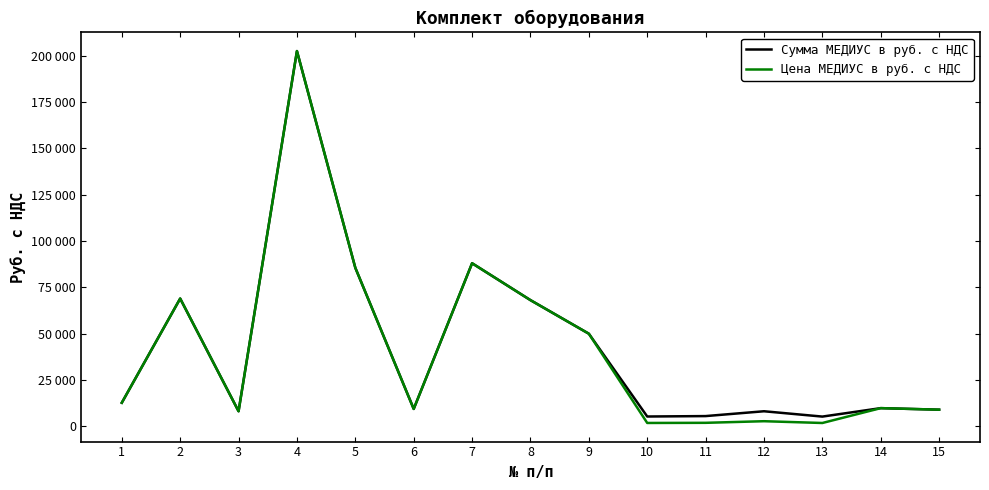

What are all the series names shown in the legend?

Сумма МЕДИУС в руб. с НДС, Цена МЕДИУС в руб. с НДС